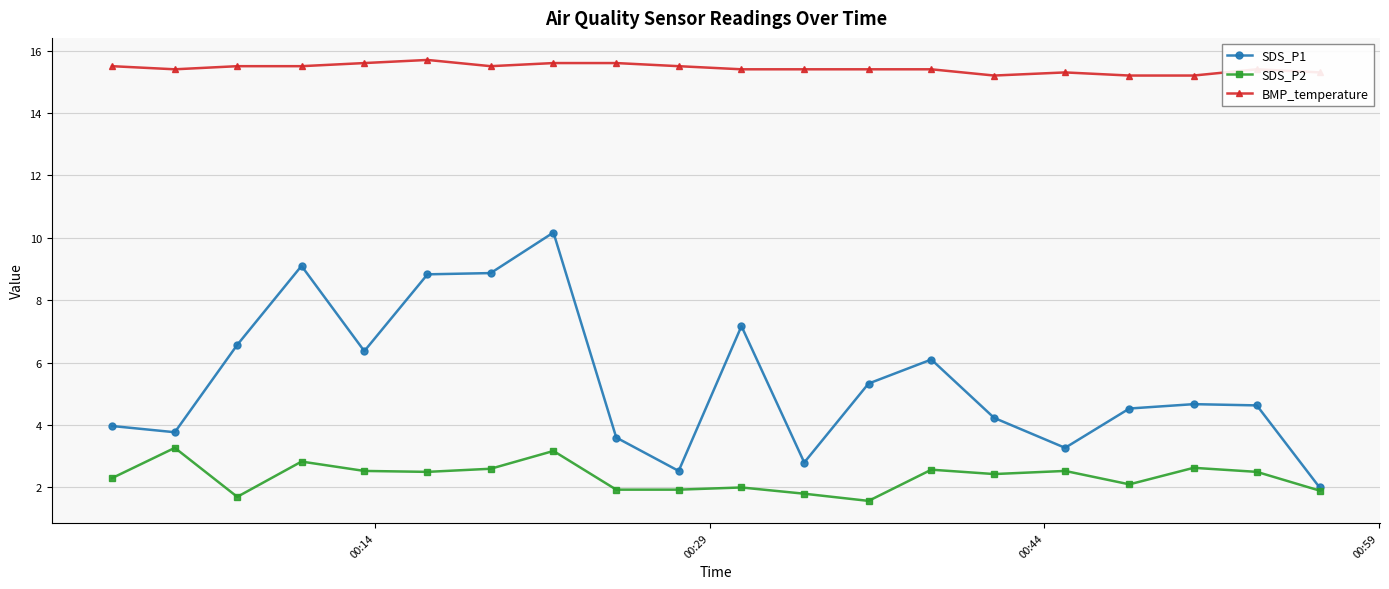

True or false: SDS_P1 and BMP_temperature intersect in this chart.

False